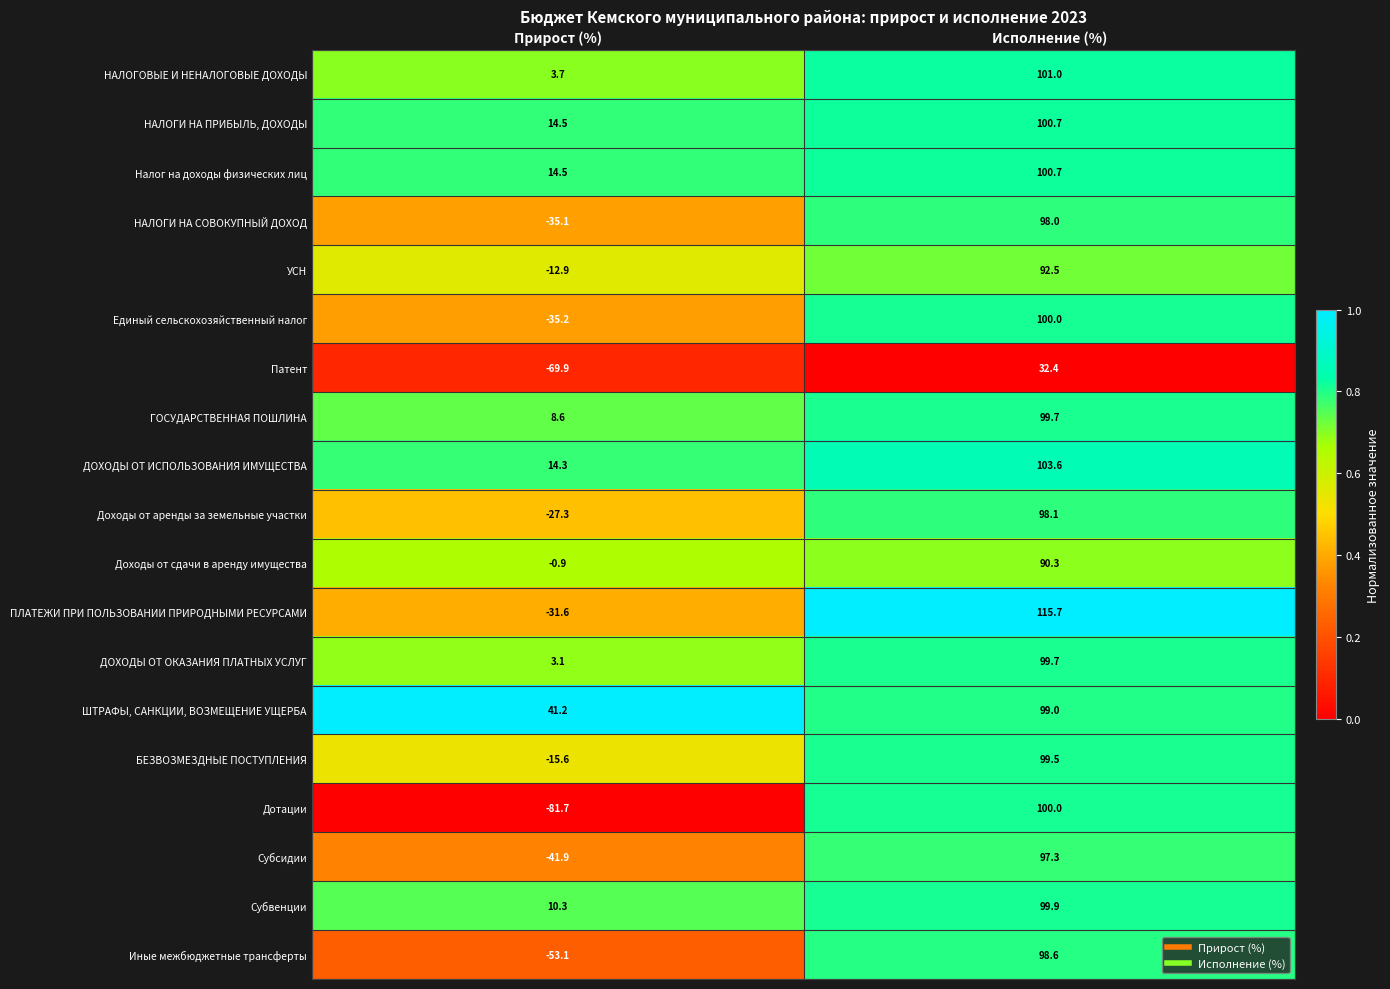

What is the lowest value of the НАЛОГОВЫЕ И НЕНАЛОГОВЫЕ ДОХОДЫ series?

3.7